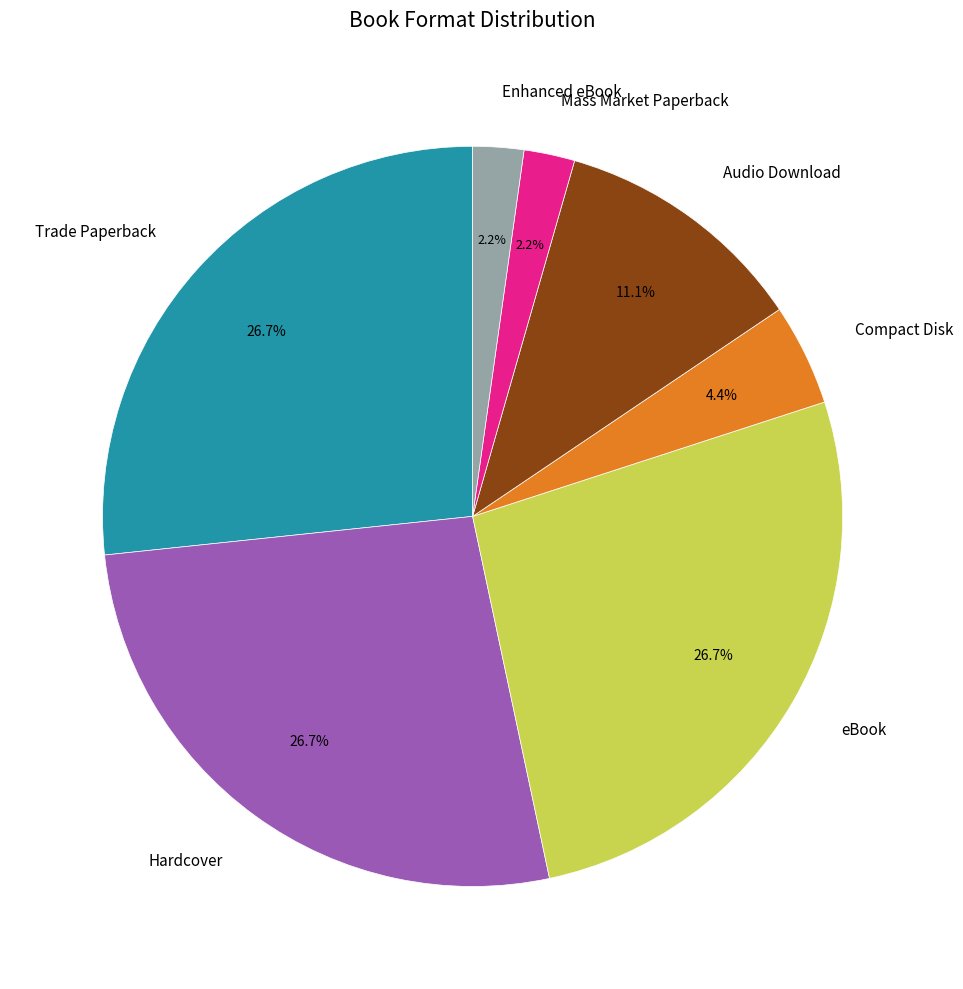

Which has a higher value, Mass Market Paperback or Hardcover?

Hardcover